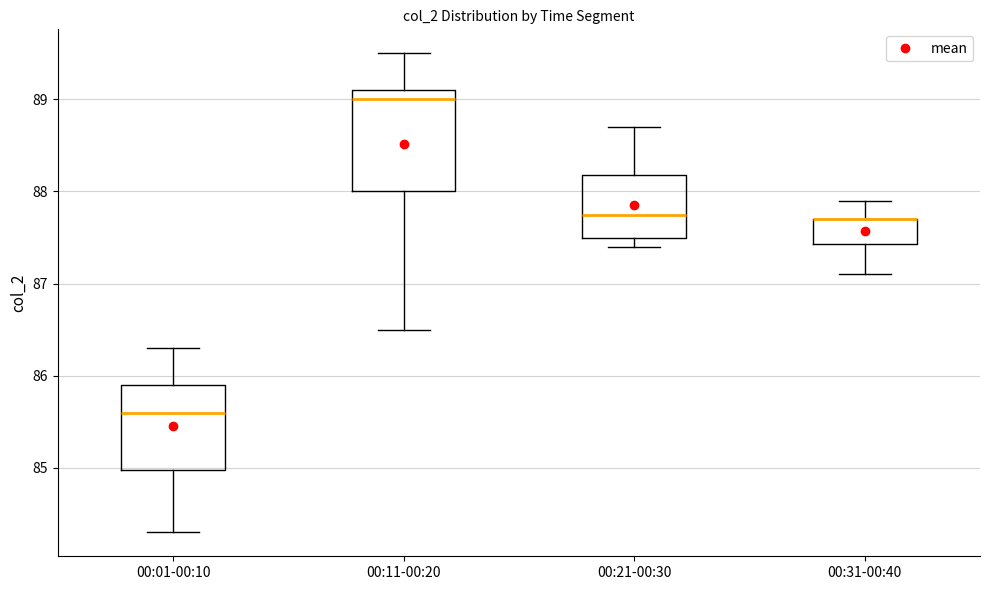

Which box is the tallest, from its lower edge to its upper edge?

00:11-00:20